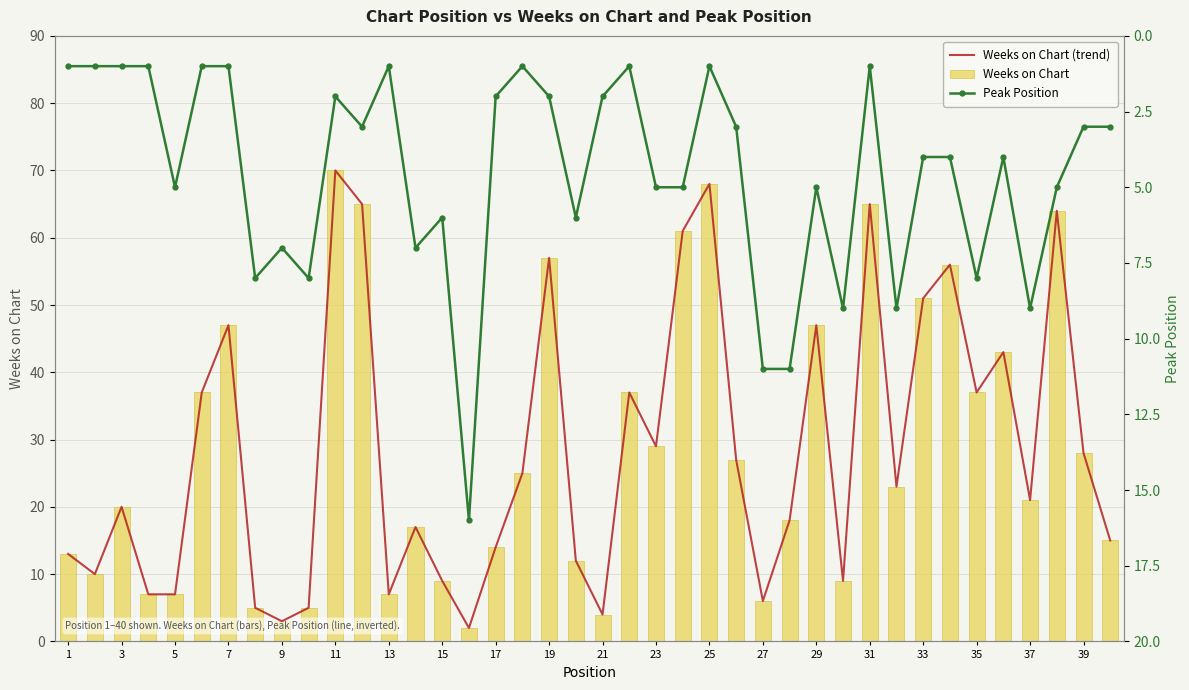

Which series has the largest range (max minus min)?

Weeks on Chart (trend)